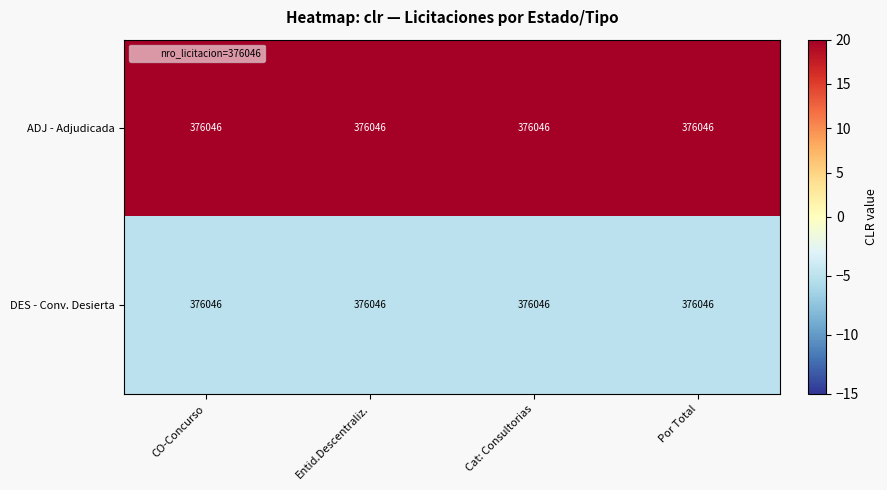

Rank the series by their maximum value, from lowest to highest.

DES - Conv. Desierta, ADJ - Adjudicada